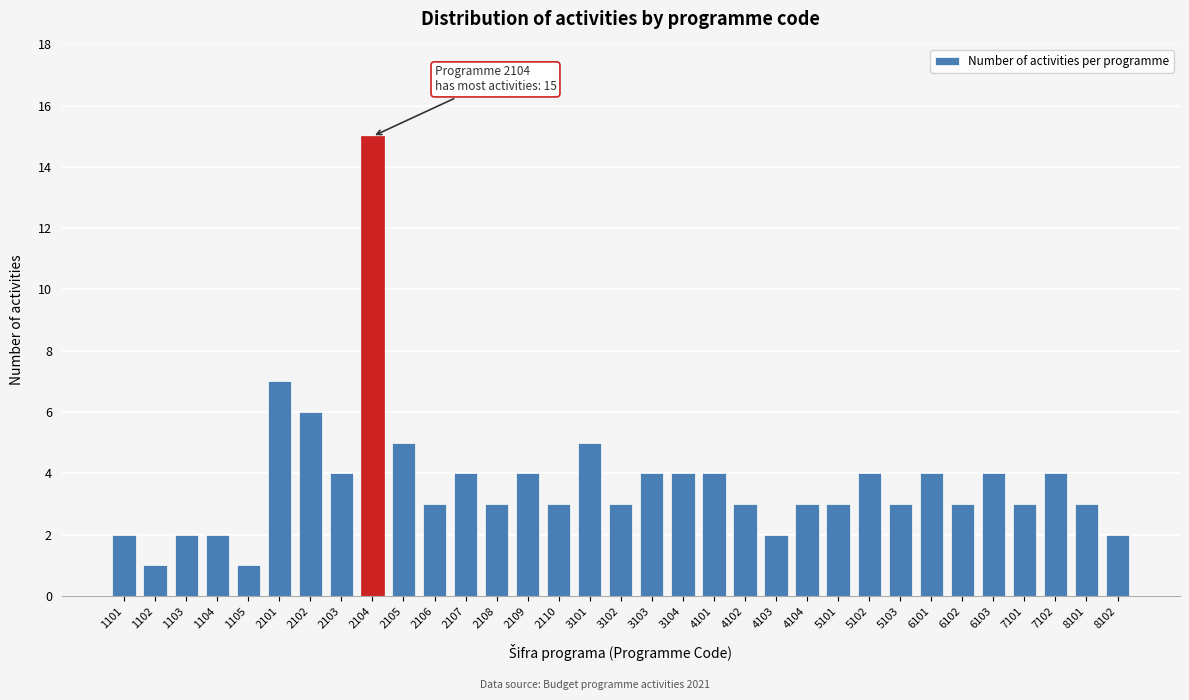

Approximately how many times larger is the value at 1104 compared to 2109?

0.5